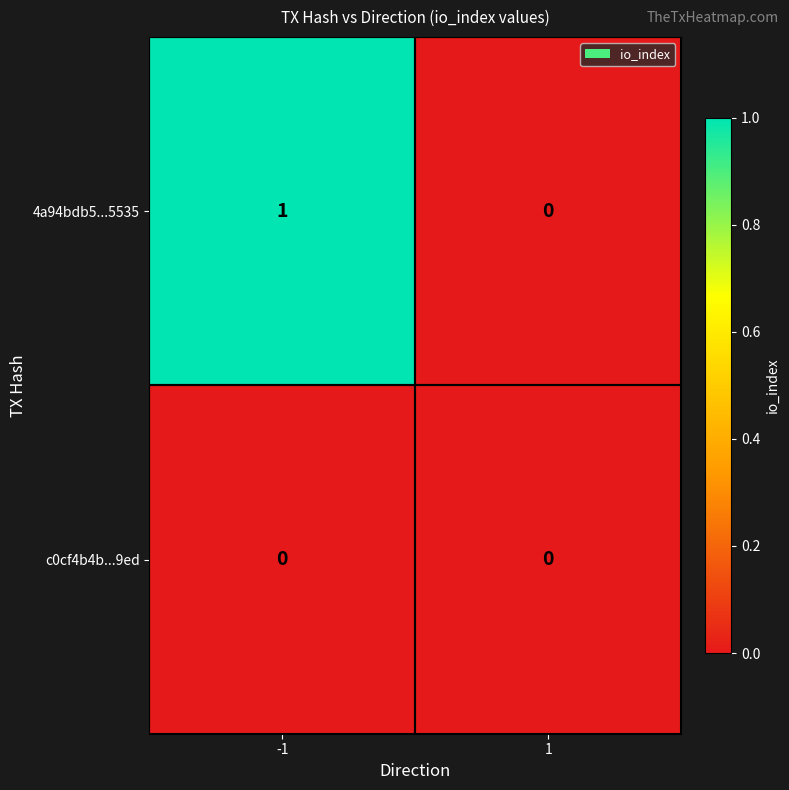

Reading left to right, what are all the values shown in this chart?

4a94bdb5...5535: -1=1	1=0
c0cf4b4b...9ed: -1=0	1=0